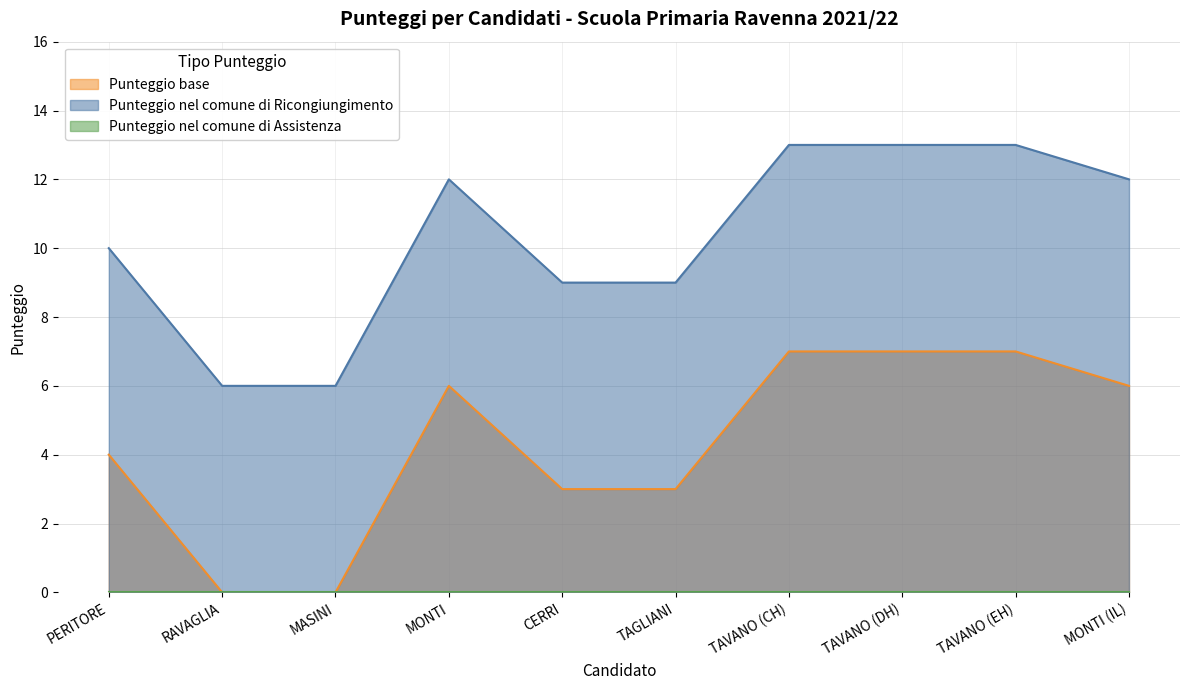

What position from the left is TAVANO (CH)?

7